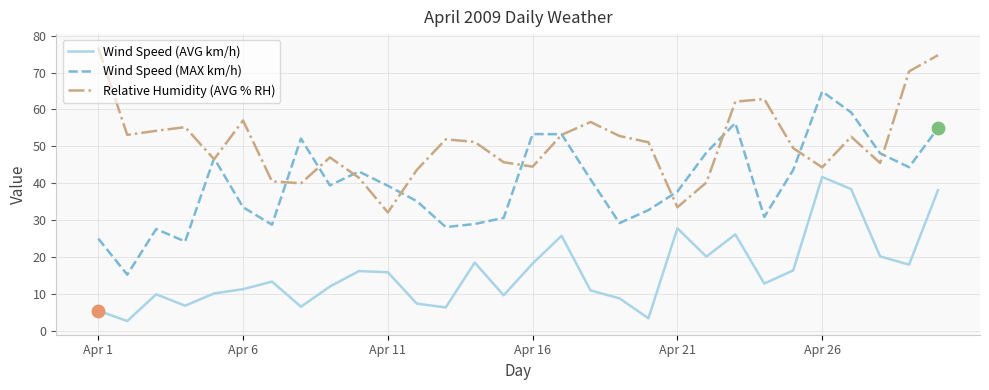

What are all the series names shown in the legend?

Wind Speed (AVG km/h), Wind Speed (MAX km/h), Relative Humidity (AVG % RH)